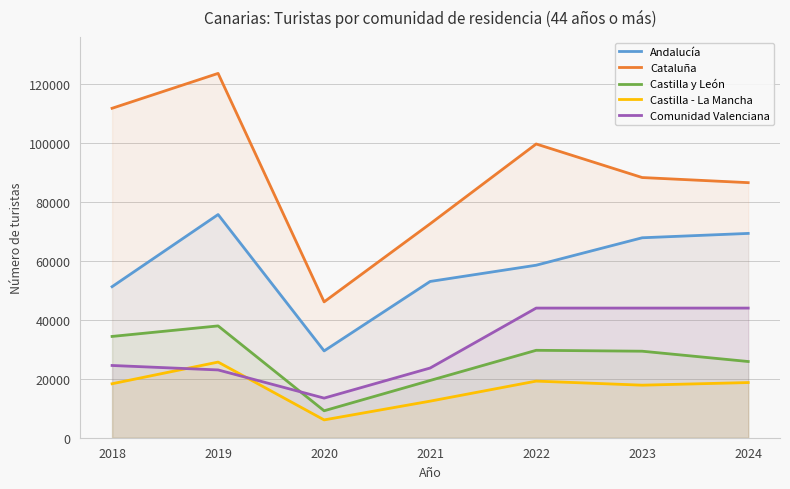

Which series has the widest spread of values?

Cataluña